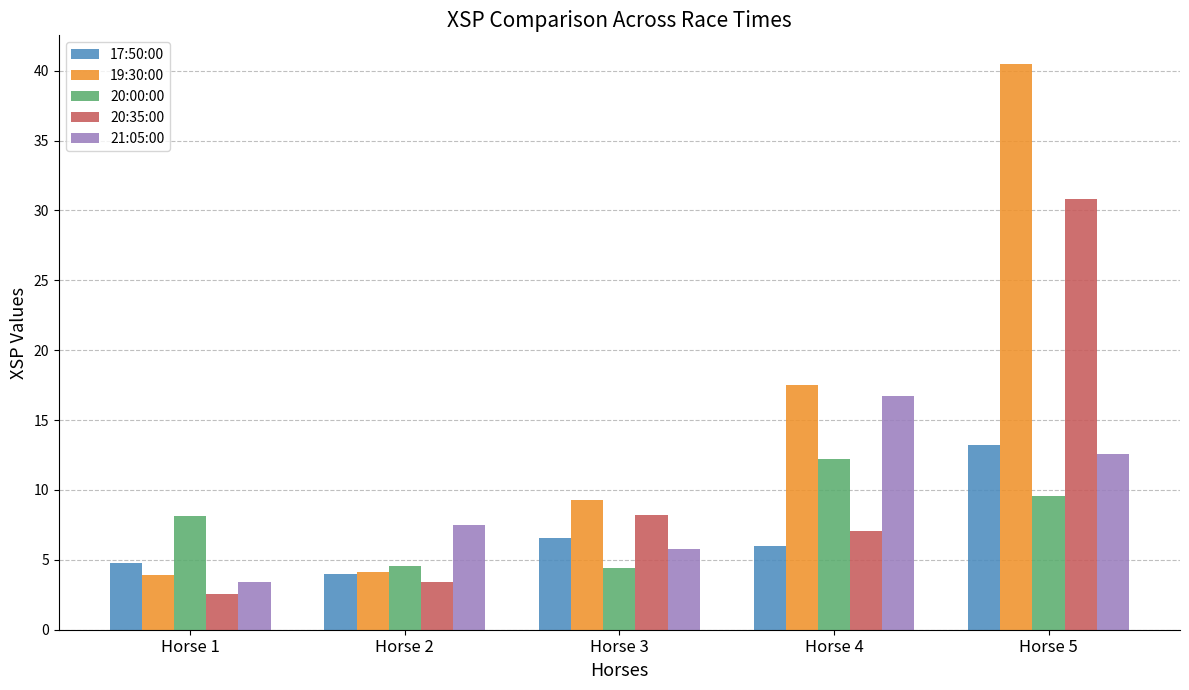

What is the spread (max minus min) of values at Horse 5?

30.9